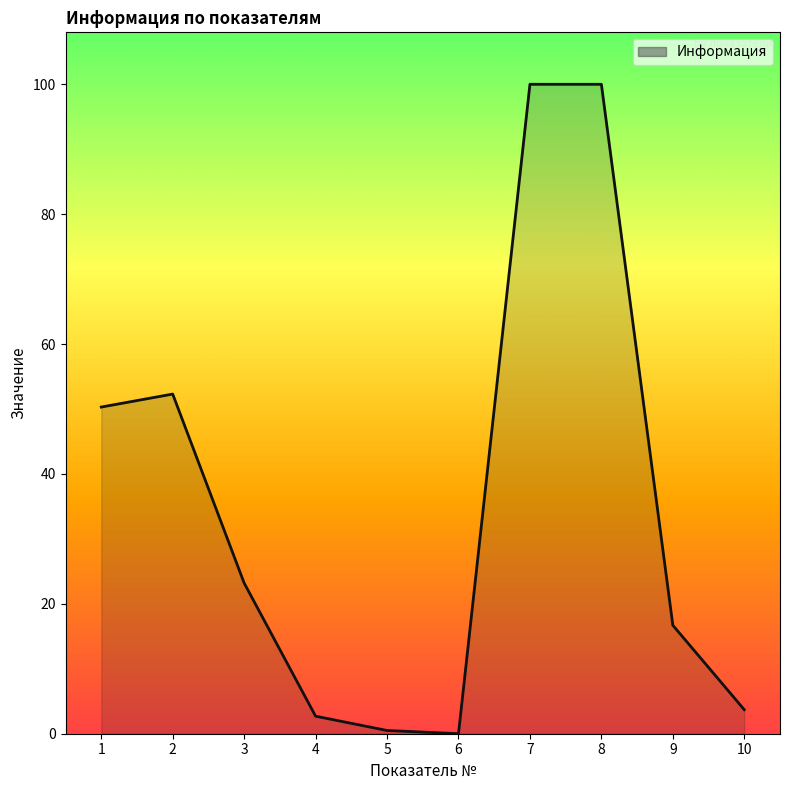

What is the difference between the maximum and minimum values?

100.0